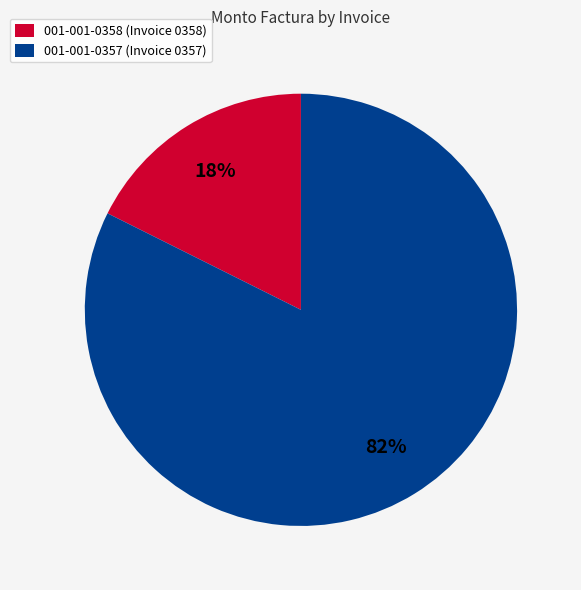

To the nearest percent, what portion does 001-001-0358 represent?

18%